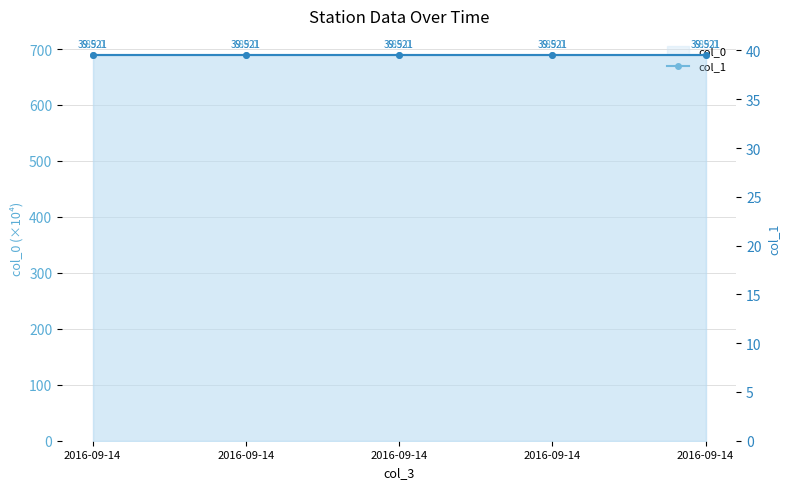

What is the total value across all series at 2016-09-14?

728.5